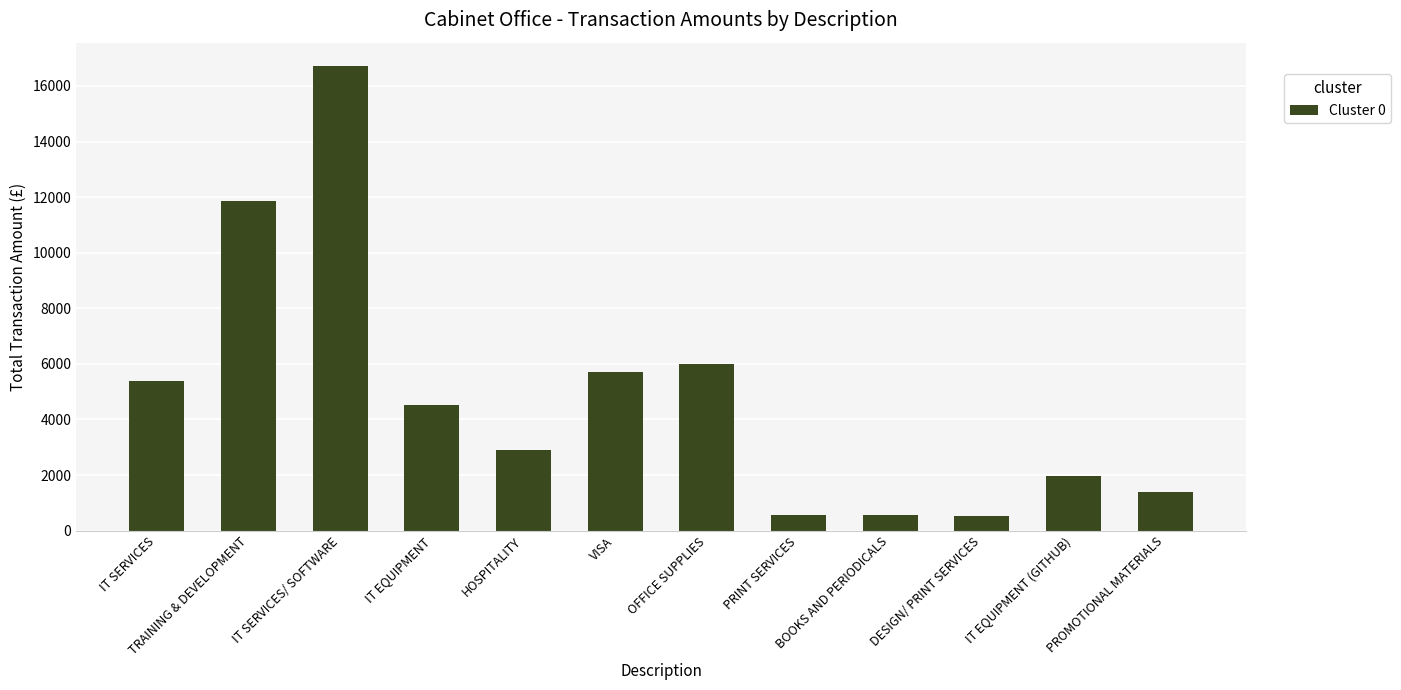

What position from the right is IT SERVICES/ SOFTWARE?

10